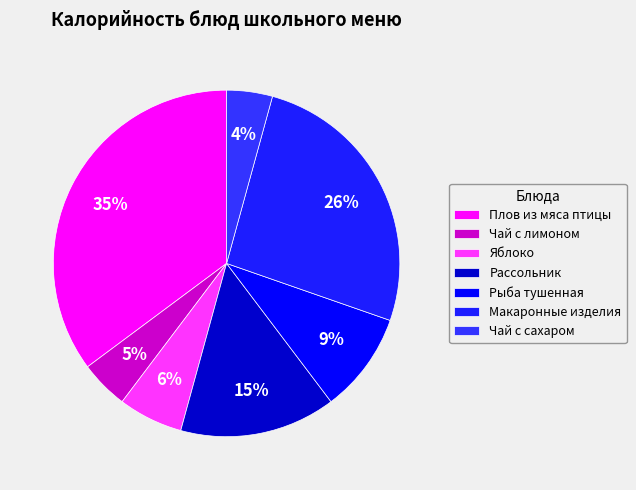

Count the number of slices in the pie.

7